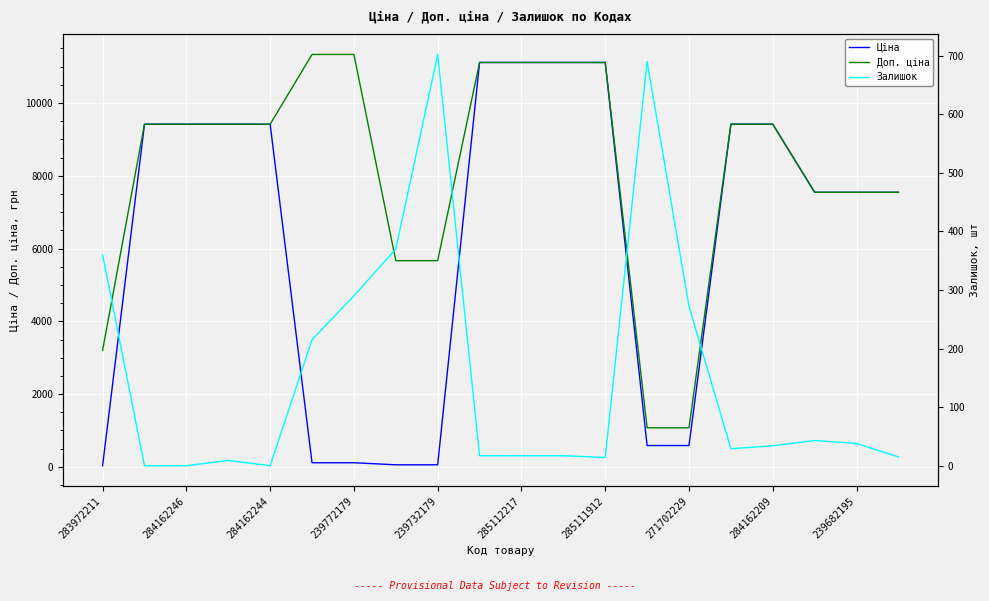

At which category does the chart reach its minimum across all series?

284162246